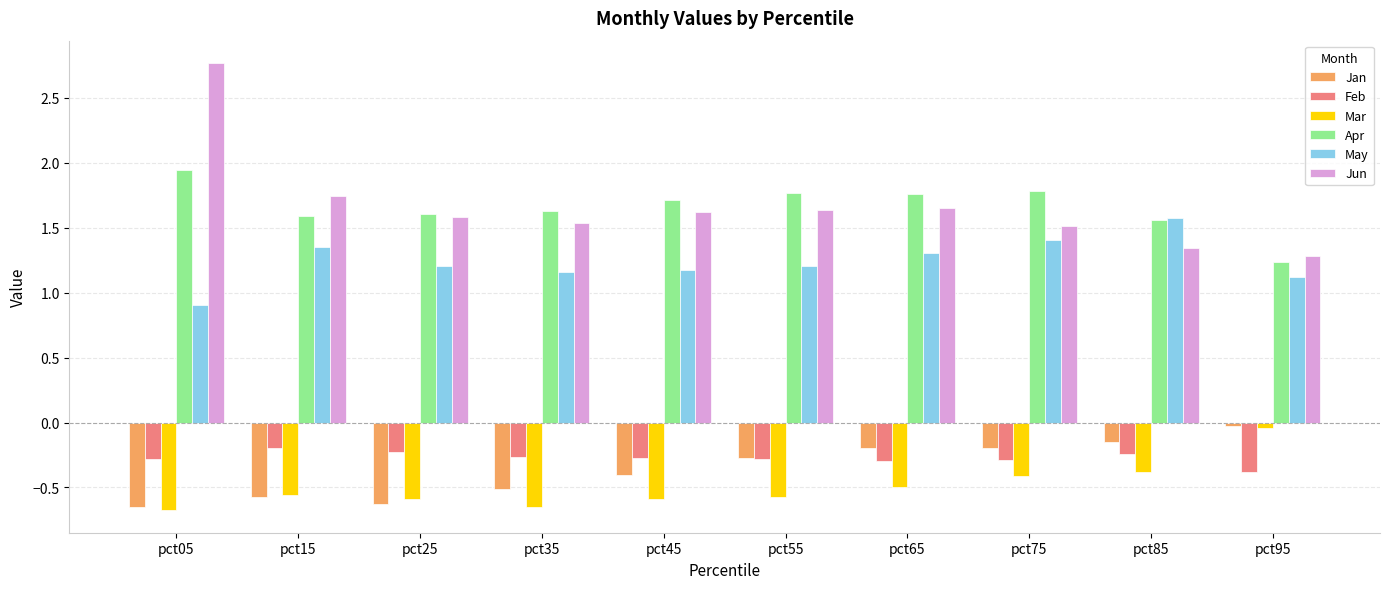

Which label corresponds to the largest value in the chart?

pct05